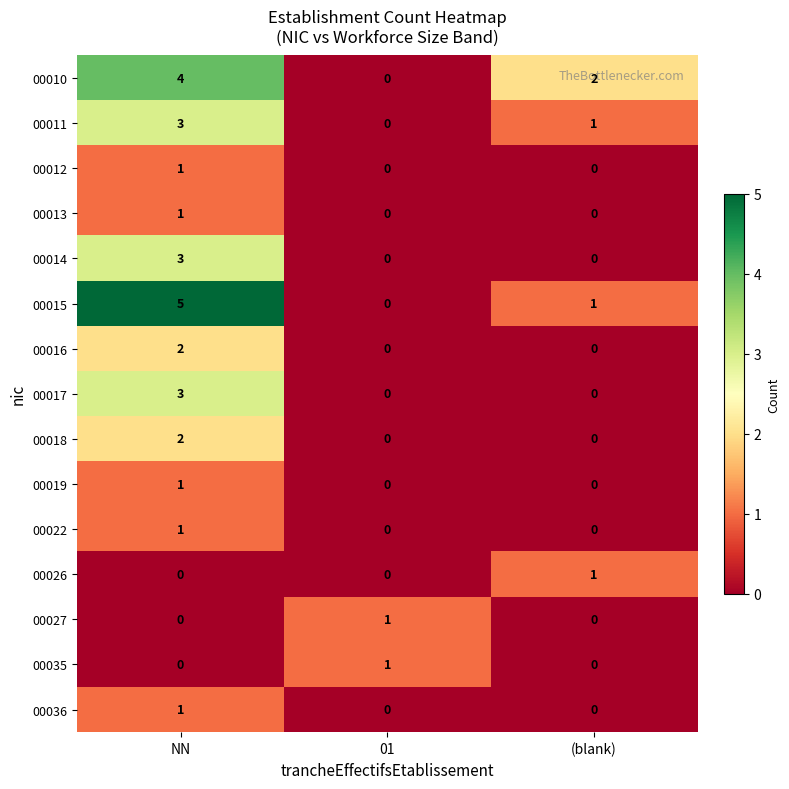

What is the difference between the maximum and second lowest values in the 00015 series?

4